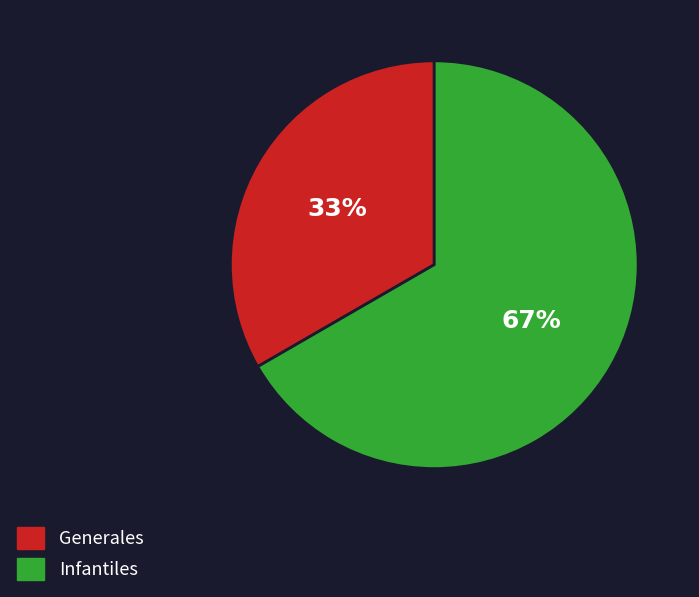

Which slice is the largest?

Infantiles